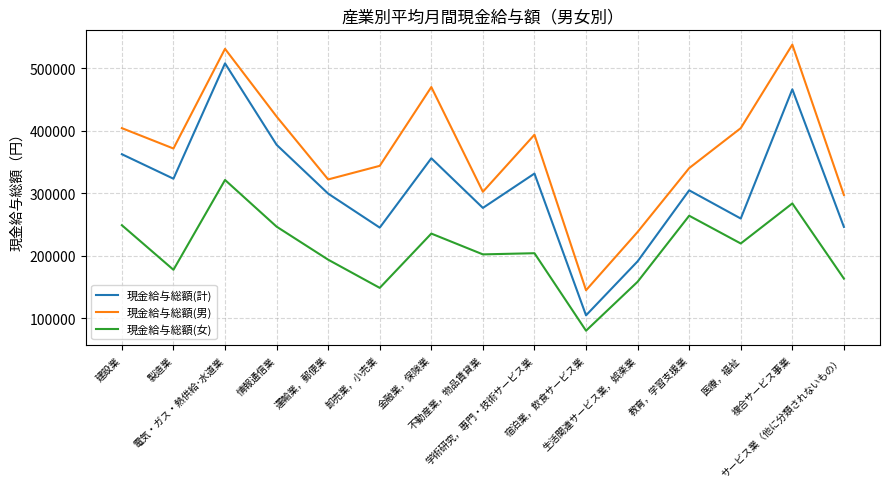

The value of 現金給与総額(男) at 不動産業，物品賃貸業 is 493567. True or false?

False